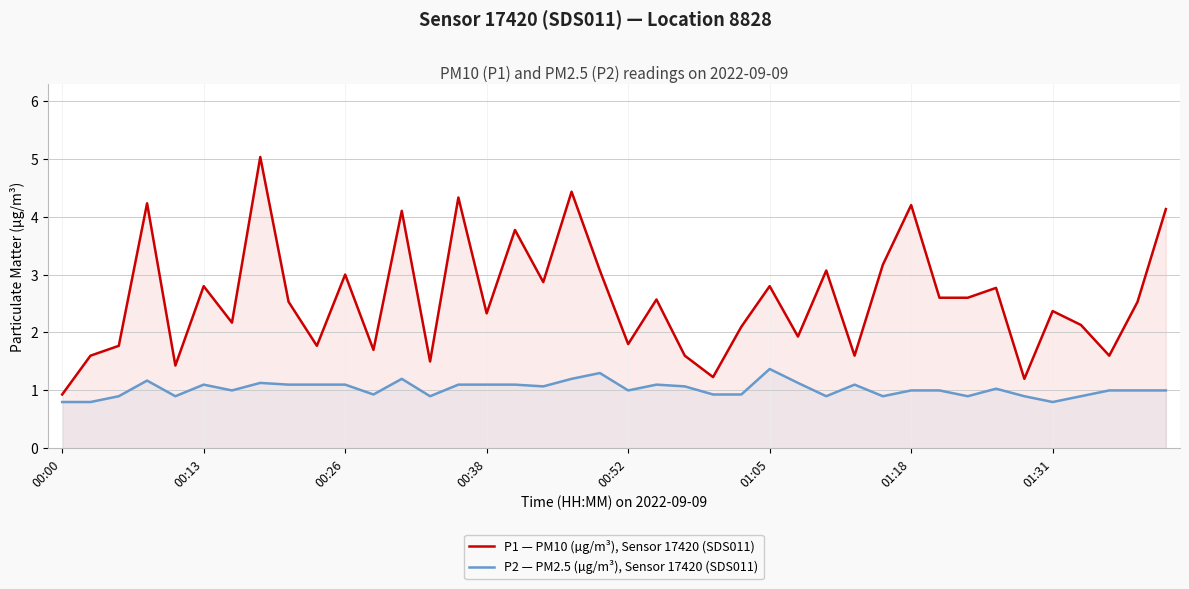

True or false: P1 — PM10 (µg/m³), Sensor 17420 (SDS011) and P2 — PM2.5 (µg/m³), Sensor 17420 (SDS011) cross at least once.

False